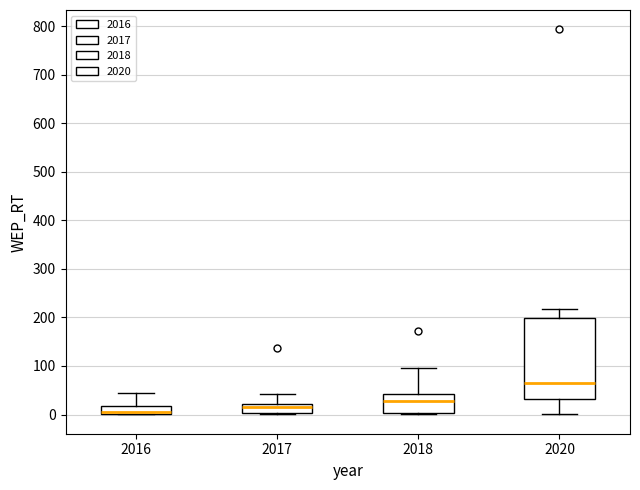

Where is the upper edge of the box at x = 2020 on the y-axis? The values are not printed on the chart, so give them approximately, as read against the axis.

200